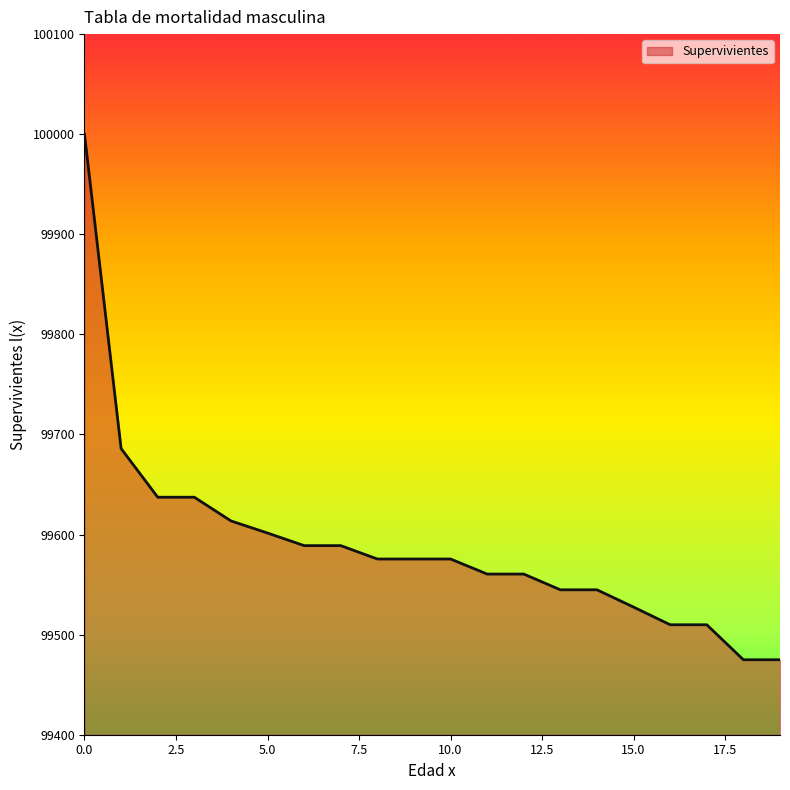

What is the difference between the maximum and minimum values?

525.1